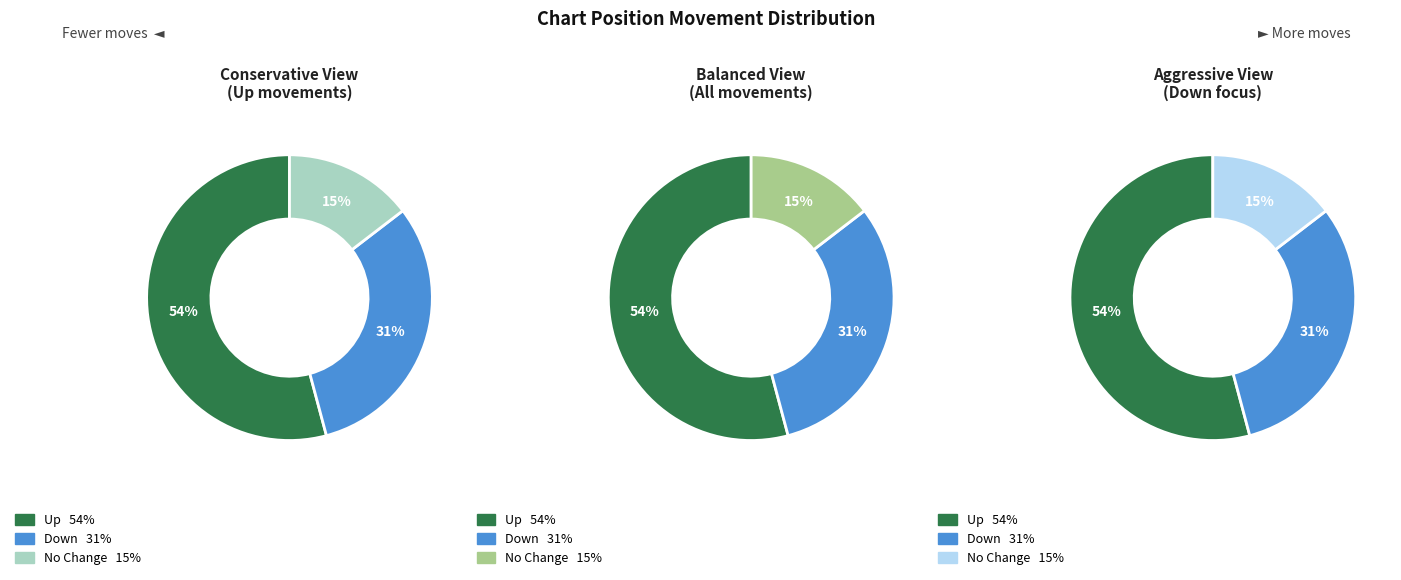

Which category has the biggest portion of the pie?

up